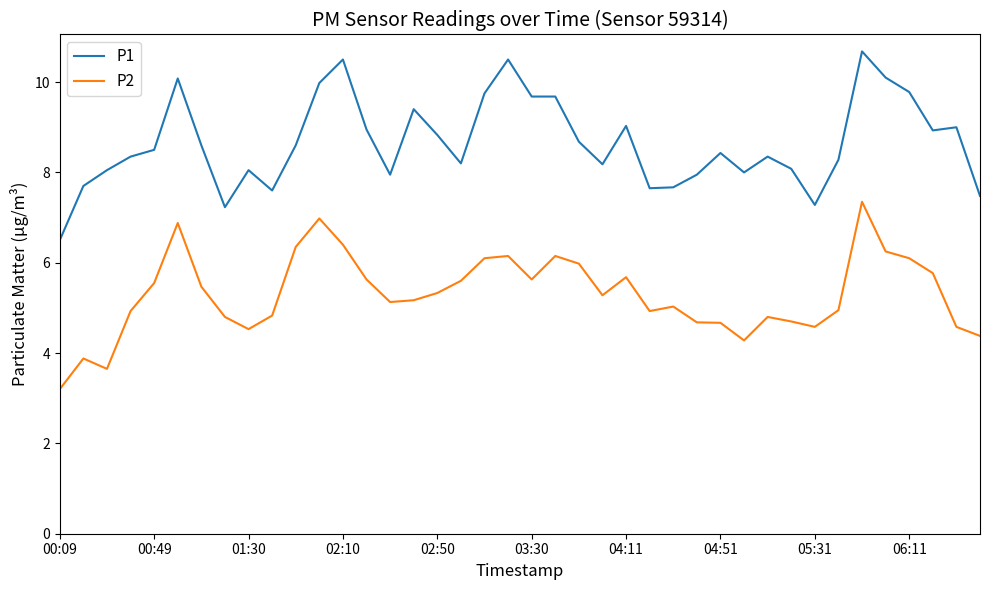

What is the difference between the maximum and minimum values in the P1 series?

4.2